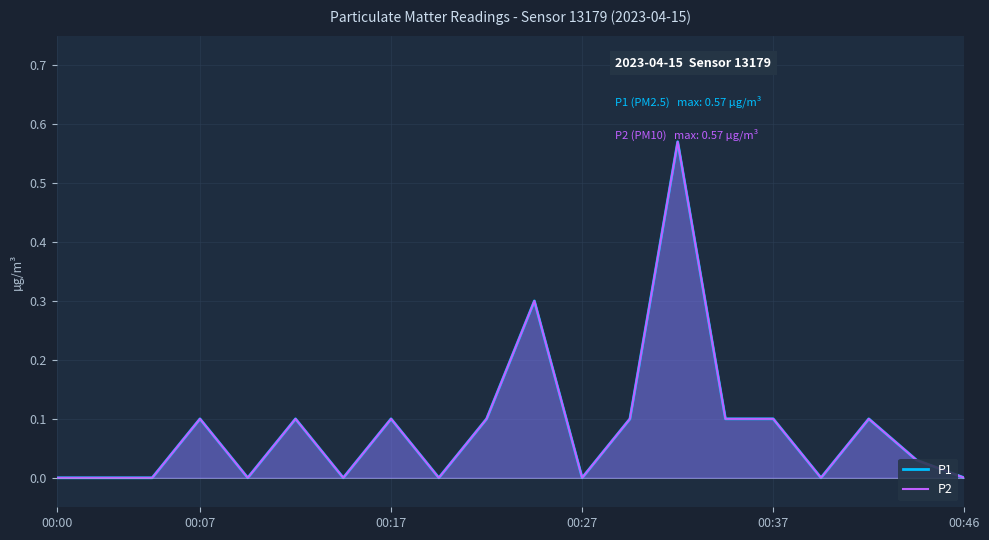

Which series has the largest total across all categories?

P1